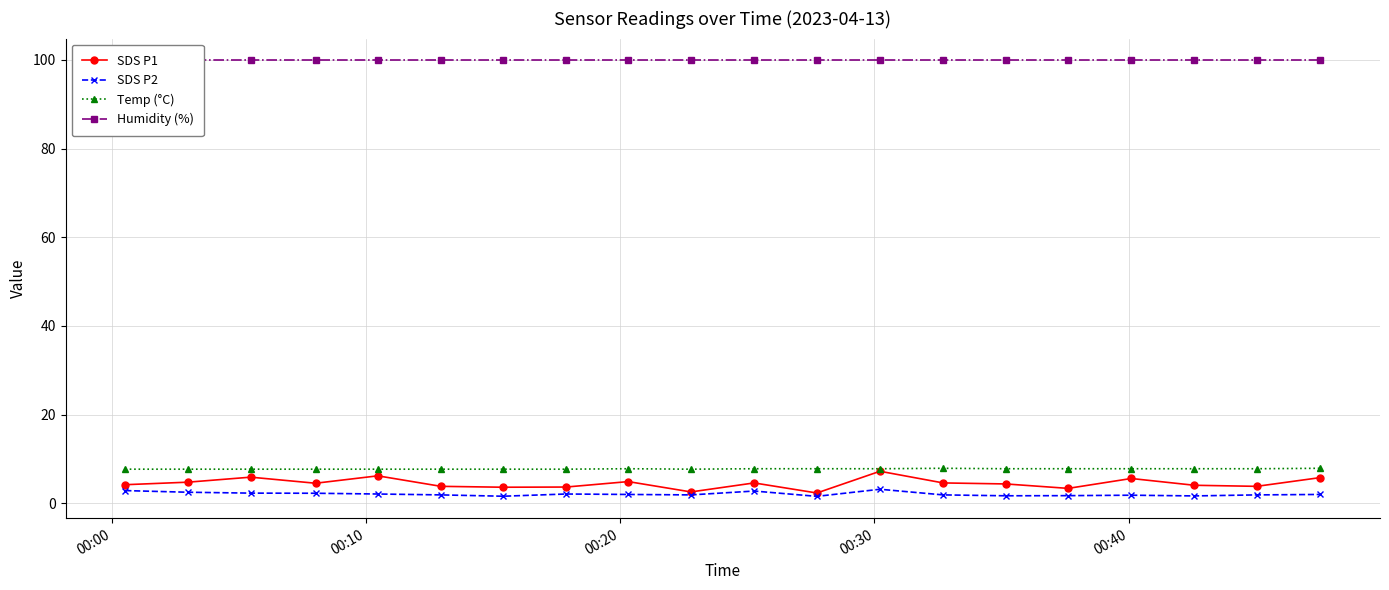

What is the maximum value for SDS P2?

3.2